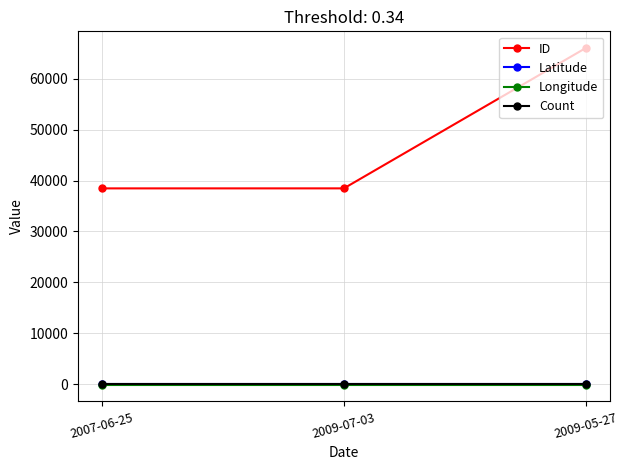

Which series has the largest range (max minus min)?

ID